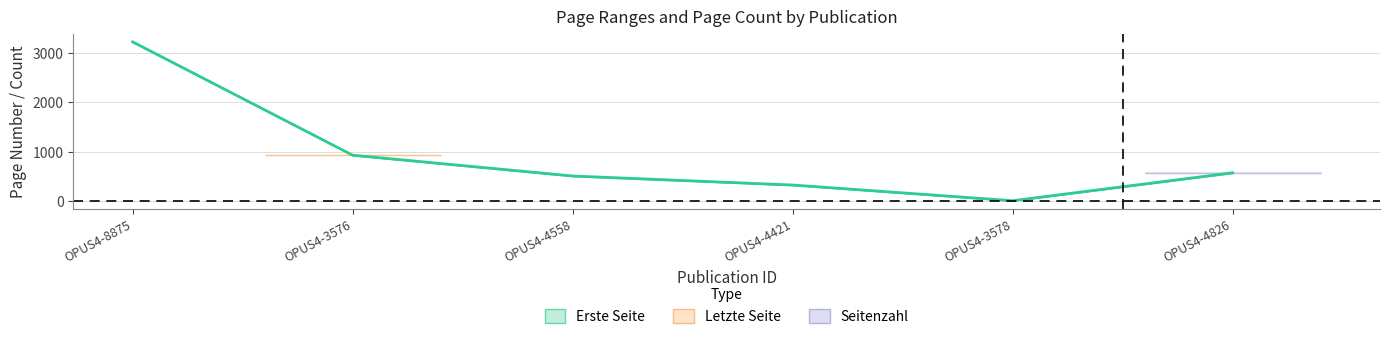

Rank the categories by value from highest to lowest.

OPUS4-8875, OPUS4-3576, OPUS4-4826, OPUS4-4558, OPUS4-4421, OPUS4-3578